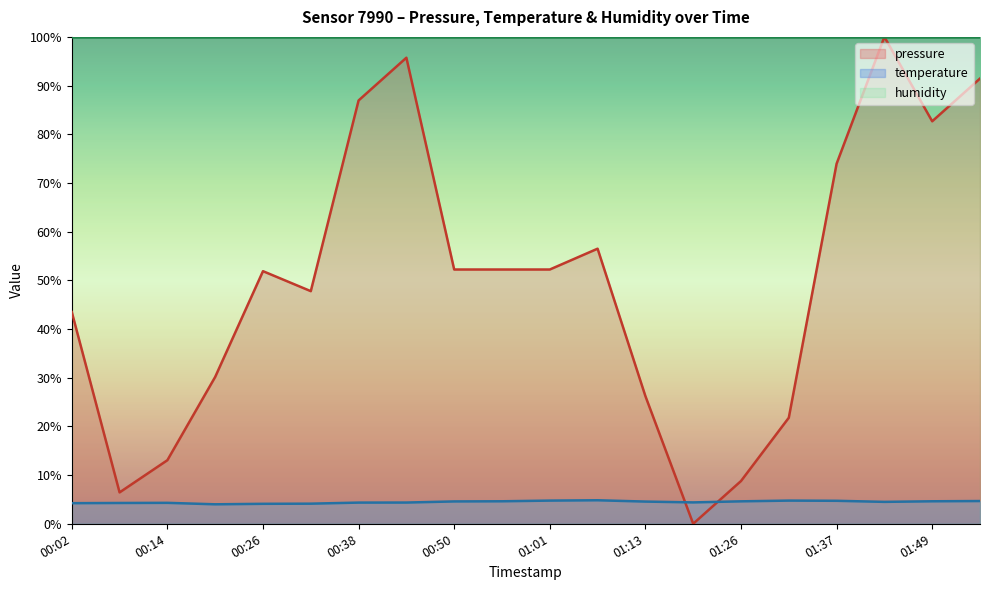

List the series in order of their peak value, lowest first.

temperature, pressure